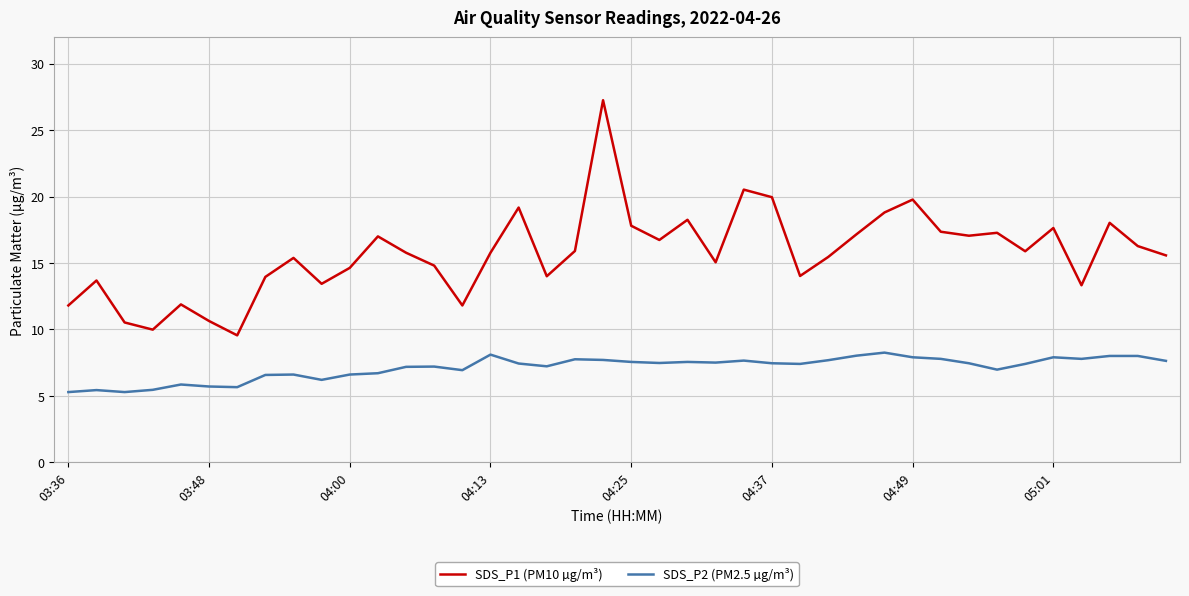

Which series has the largest range (max minus min)?

SDS_P1 (PM10 µg/m³)